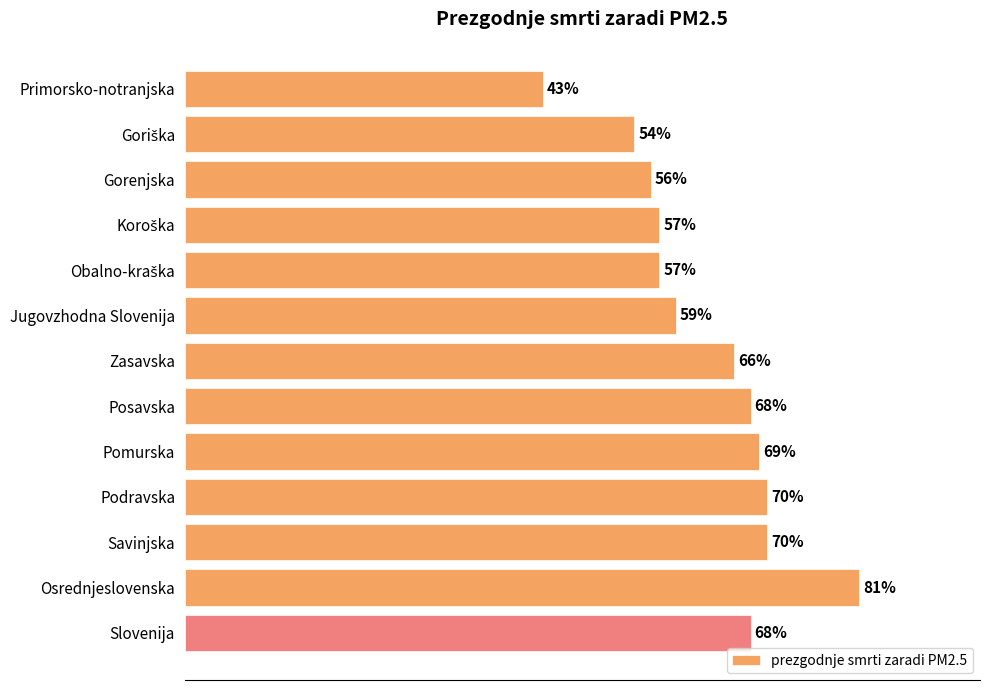

At which label is the value closest to 62?

Jugovzhodna Slovenija